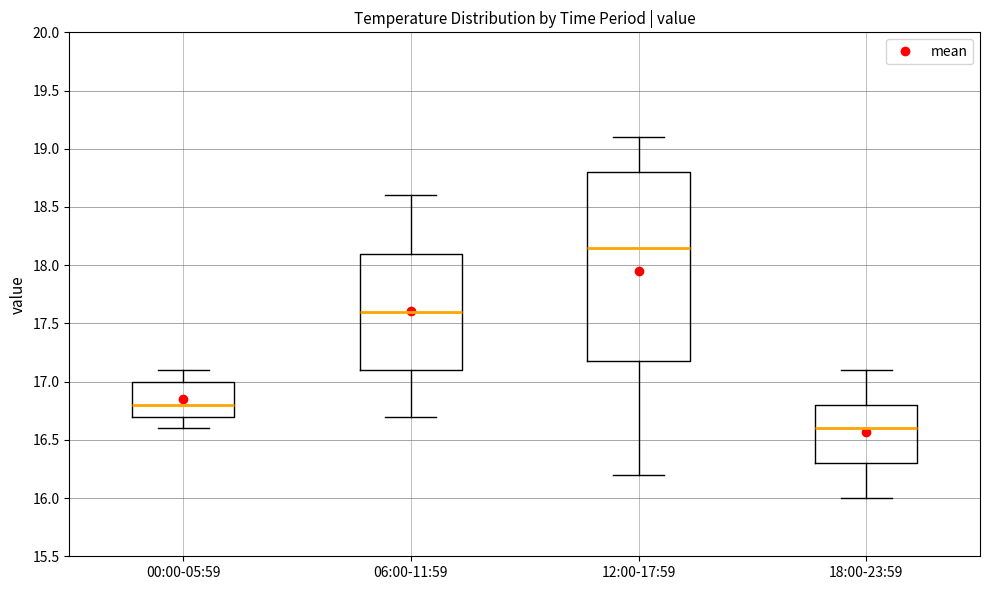

Reading left to right, read every box against the y-axis: the position of its median line, the range the box covers, and the ends of its whiskers. The values are not printed on the chart, so give them approximately, as read against the axis.

00:00-05:59: median 16.80, box 16.70 to 17.00, whiskers 16.60 to 17.10
06:00-11:59: median 17.60, box 17.10 to 18.10, whiskers 16.70 to 18.60
12:00-17:59: median 18.15, box 17.20 to 18.80, whiskers 16.20 to 19.10
18:00-23:59: median 16.60, box 16.30 to 16.80, whiskers 16.00 to 17.10